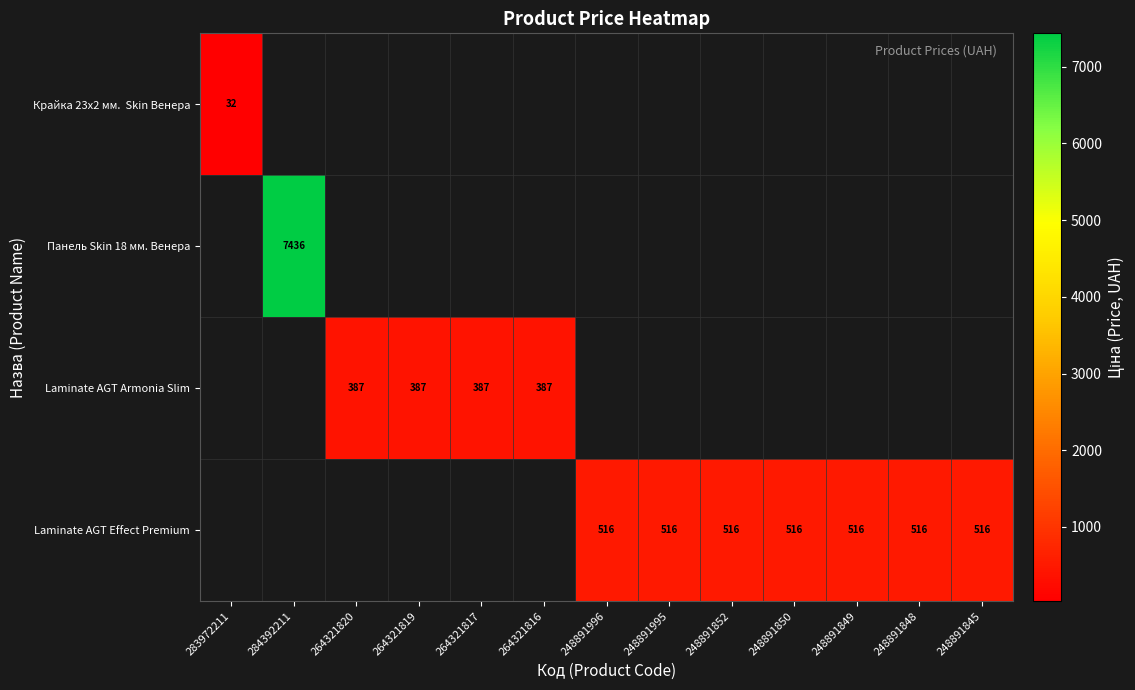

How many data points in Laminate AGT Effect Premium are above 515?

7